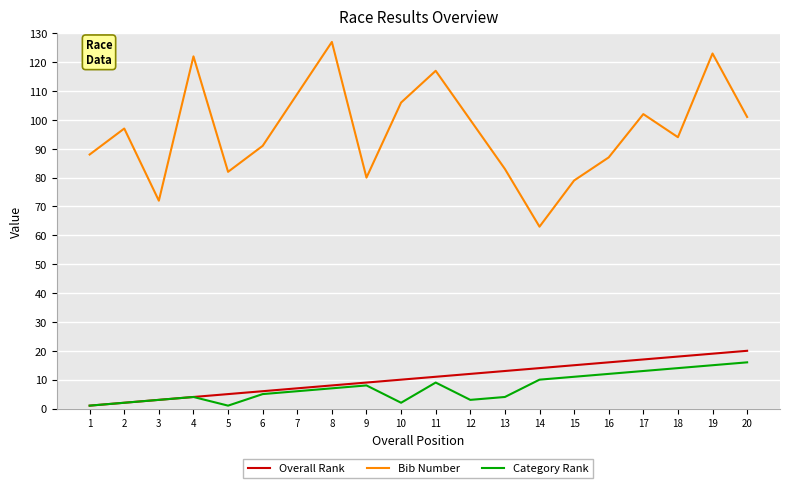

What is the difference between the maximum and minimum values in the Bib Number series?

64